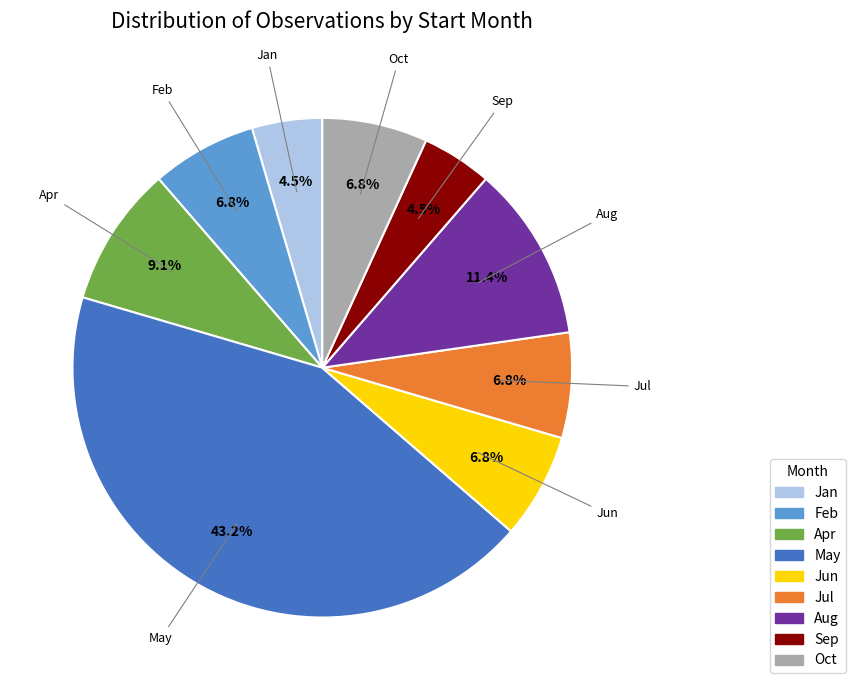

Does any single category account for the majority?

No